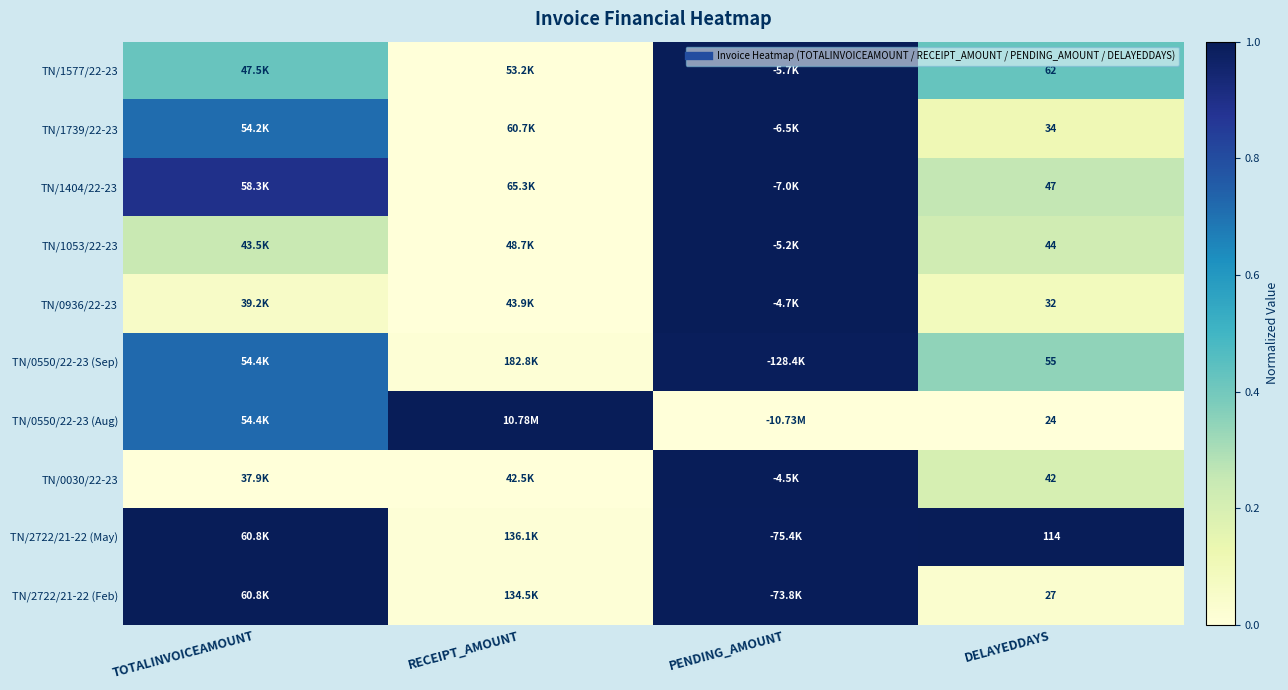

Which series has the largest total across all categories?

TN/2722/21-22 (May)